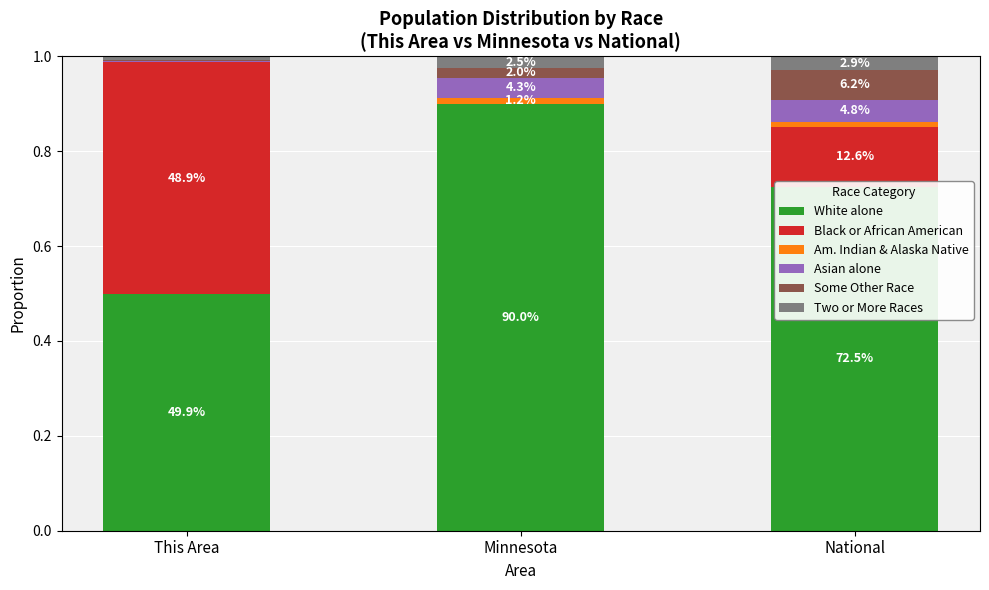

At which category is the sum across all series the highest?

National